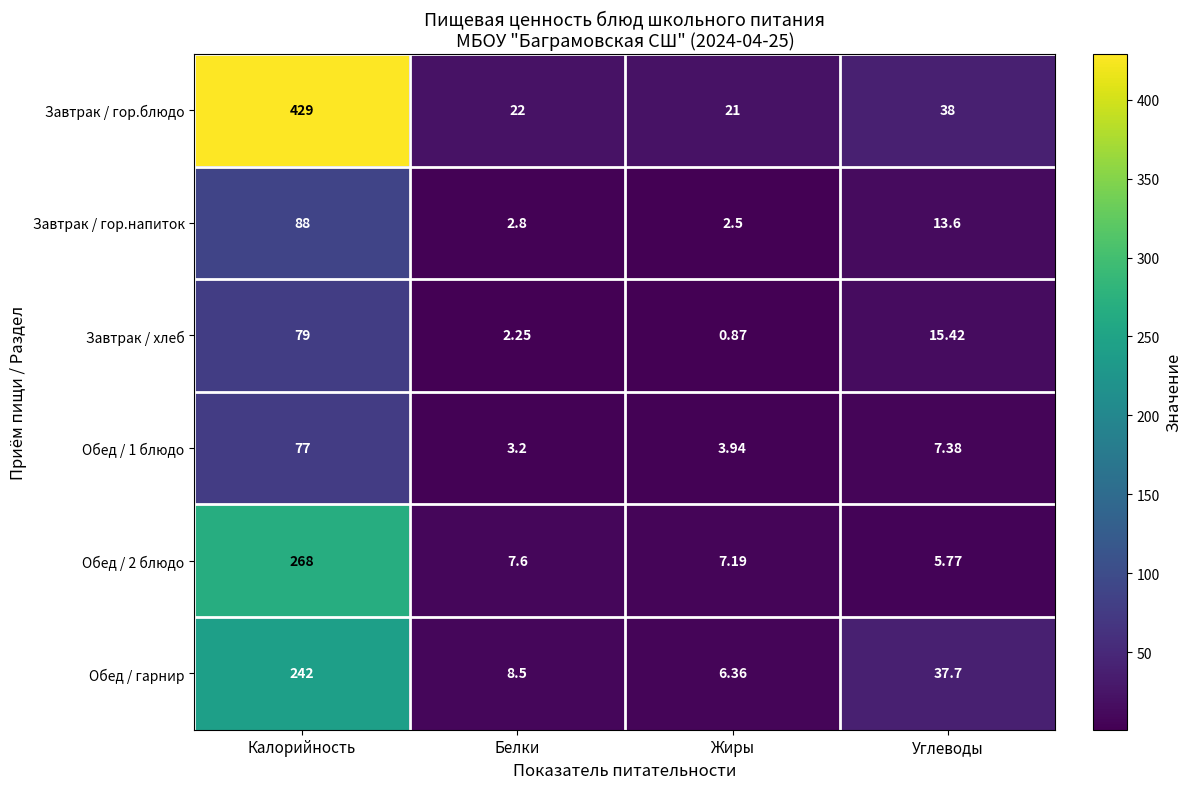

At how many categories does at least one series exceed 119?

1